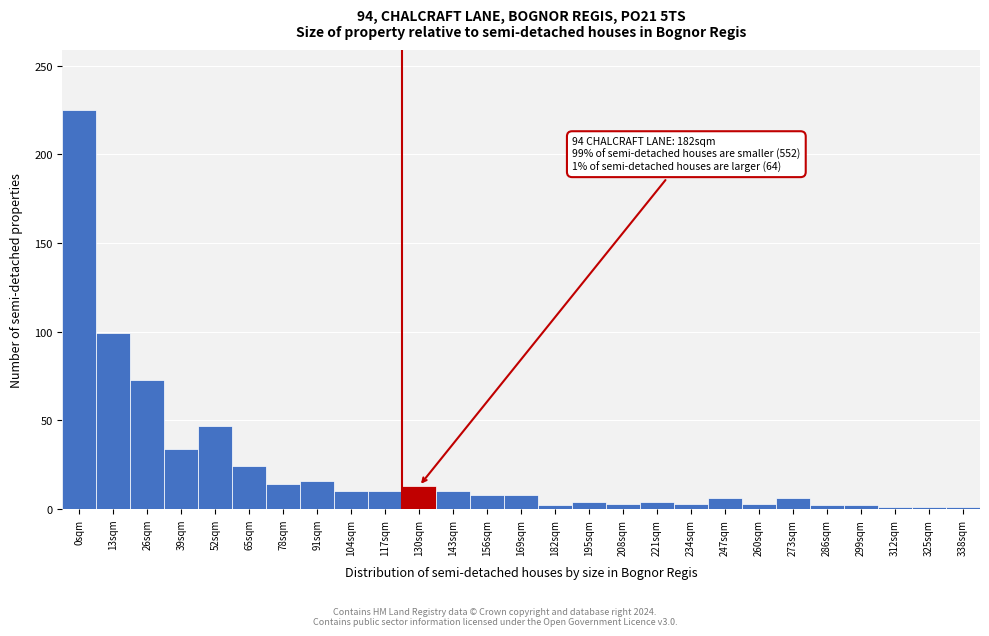

What is the label of the 12th bar from the right?

195sqm